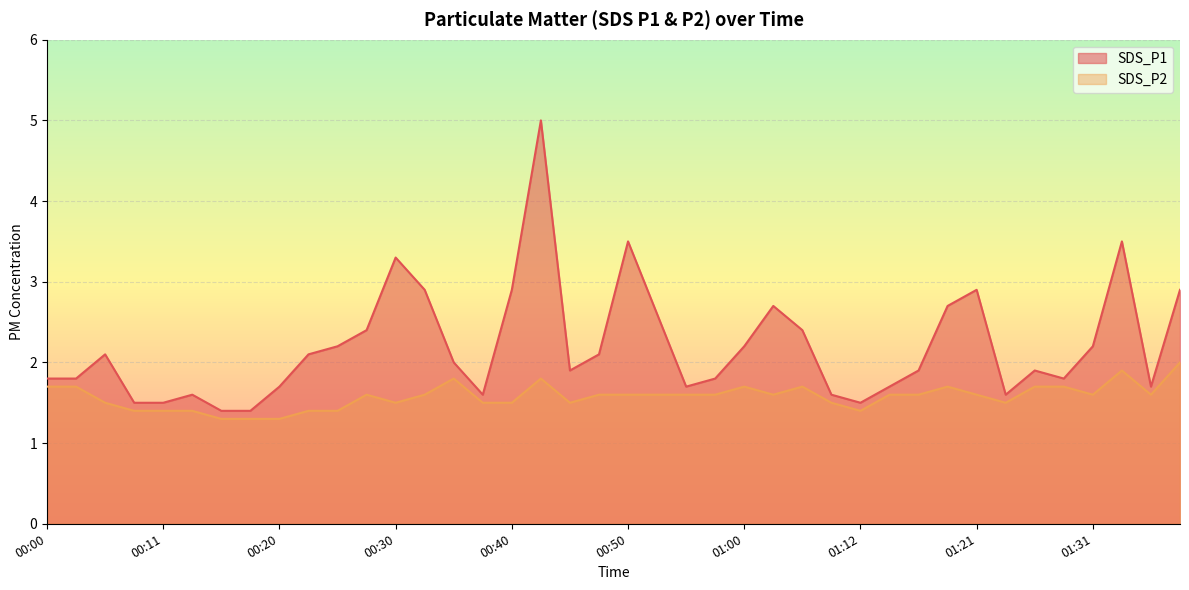

What position from the right is 00:47?

21